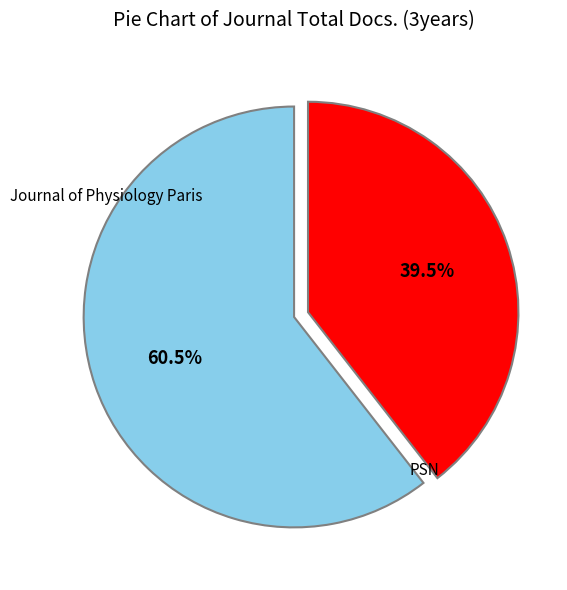

Does any single category account for the majority?

Yes